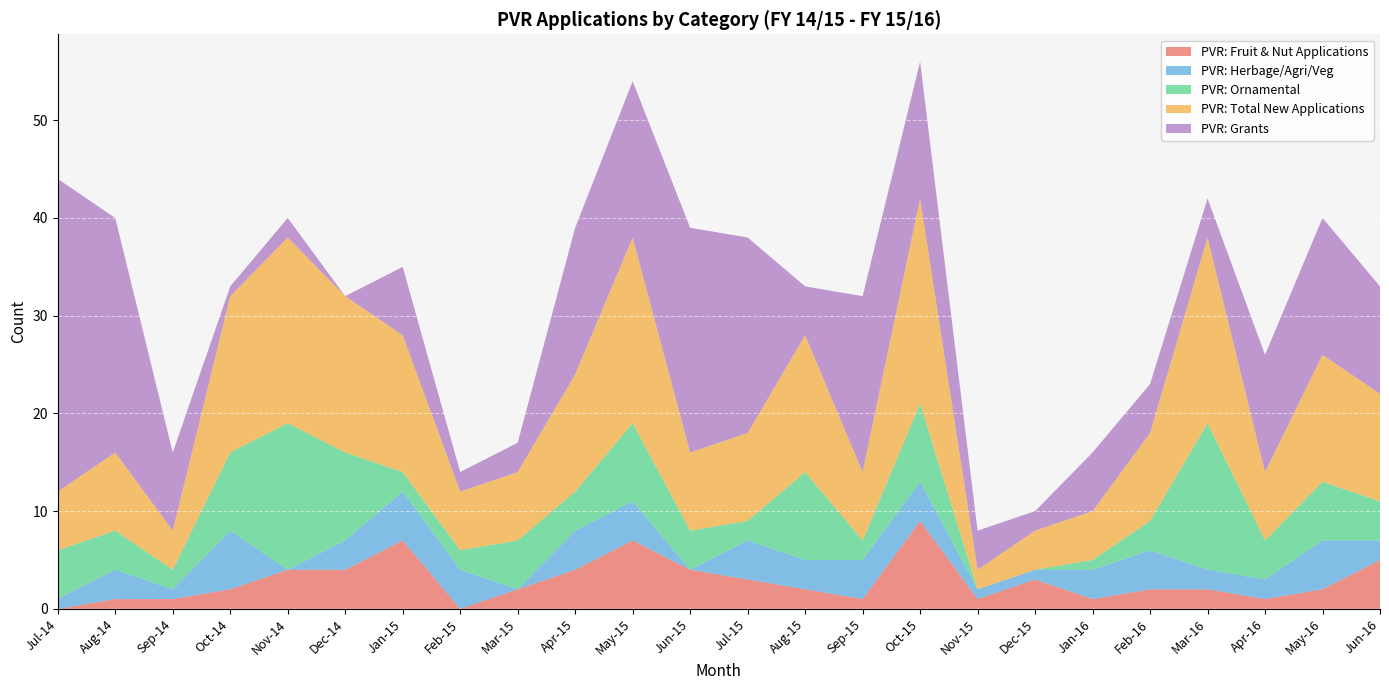

Reading right to left, list all the values displayed in this chart.

PVR: Fruit & Nut Applications: Jun-16=5	May-16=2	Apr-16=1	Mar-16=2	Feb-16=2	Jan-16=1	Dec-15=3	Nov-15=1	Oct-15=9	Sep-15=1	Aug-15=2	Jul-15=3	Jun-15=4	May-15=7	Apr-15=4	Mar-15=2	Feb-15=0	Jan-15=7	Dec-14=4	Nov-14=4	Oct-14=2	Sep-14=1	Aug-14=1	Jul-14=0
PVR: Herbage/Agri/Veg: Jun-16=2	May-16=5	Apr-16=2	Mar-16=2	Feb-16=4	Jan-16=3	Dec-15=1	Nov-15=1	Oct-15=4	Sep-15=4	Aug-15=3	Jul-15=4	Jun-15=0	May-15=4	Apr-15=4	Mar-15=0	Feb-15=4	Jan-15=5	Dec-14=3	Nov-14=0	Oct-14=6	Sep-14=1	Aug-14=3	Jul-14=1
PVR: Ornamental: Jun-16=4	May-16=6	Apr-16=4	Mar-16=15	Feb-16=3	Jan-16=1	Dec-15=0	Nov-15=0	Oct-15=8	Sep-15=2	Aug-15=9	Jul-15=2	Jun-15=4	May-15=8	Apr-15=4	Mar-15=5	Feb-15=2	Jan-15=2	Dec-14=9	Nov-14=15	Oct-14=8	Sep-14=2	Aug-14=4	Jul-14=5
PVR: Total New Applications: Jun-16=11	May-16=13	Apr-16=7	Mar-16=19	Feb-16=9	Jan-16=5	Dec-15=4	Nov-15=2	Oct-15=21	Sep-15=7	Aug-15=14	Jul-15=9	Jun-15=8	May-15=19	Apr-15=12	Mar-15=7	Feb-15=6	Jan-15=14	Dec-14=16	Nov-14=19	Oct-14=16	Sep-14=4	Aug-14=8	Jul-14=6
PVR: Grants: Jun-16=11	May-16=14	Apr-16=12	Mar-16=4	Feb-16=5	Jan-16=6	Dec-15=2	Nov-15=4	Oct-15=14	Sep-15=18	Aug-15=5	Jul-15=20	Jun-15=23	May-15=16	Apr-15=15	Mar-15=3	Feb-15=2	Jan-15=7	Dec-14=0	Nov-14=2	Oct-14=1	Sep-14=8	Aug-14=24	Jul-14=32